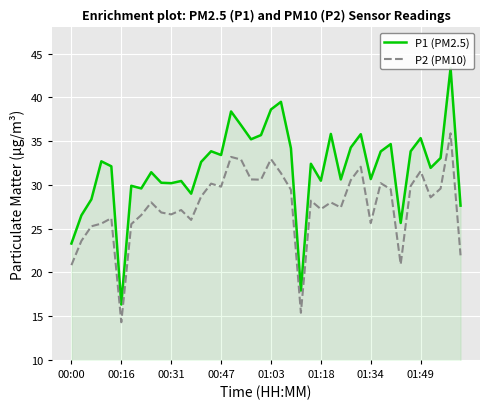

The value of P2 (PM10) at 01:34 is 15.6. True or false?

False